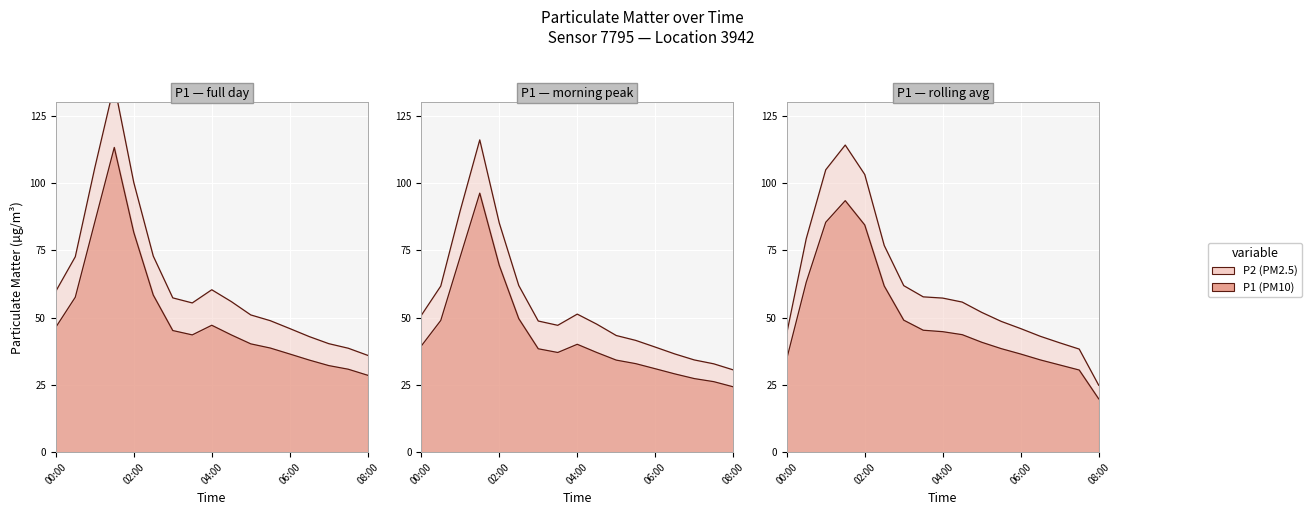

How many lines are shown in the chart?

2